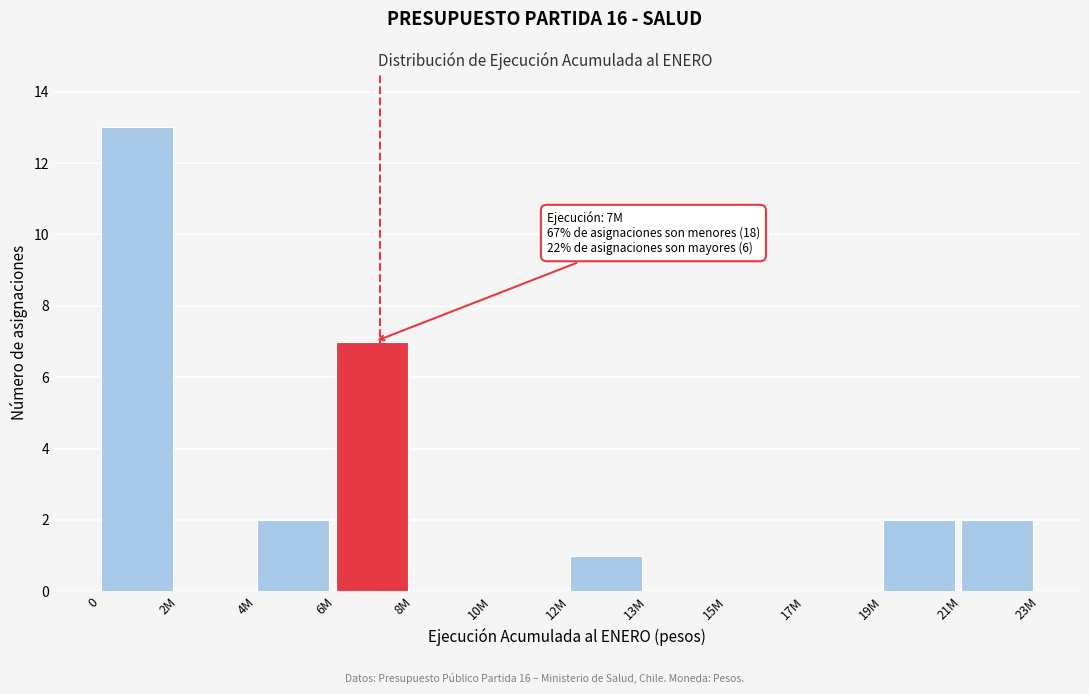

Reading left to right, extract all data points from this chart.

0=13	2M=0	4M=2	6M=7	8M=0	10M=0	12M=1	13M=0	15M=0	17M=0	19M=2	21M=2